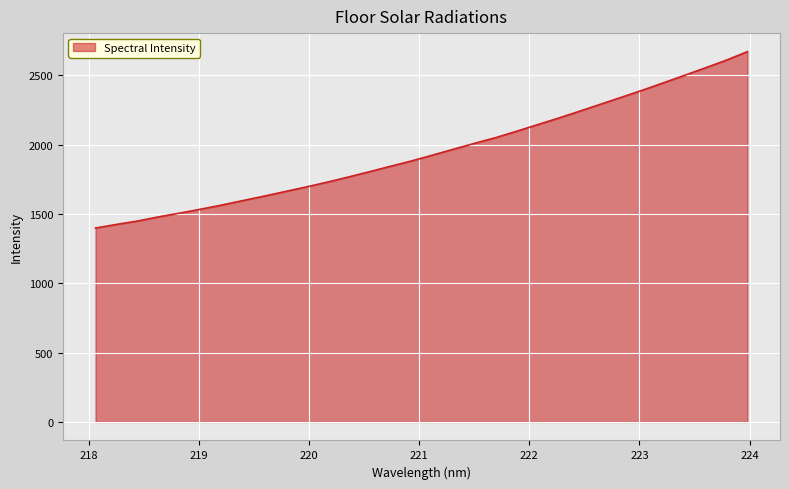

How many categories are shown in the chart?

32